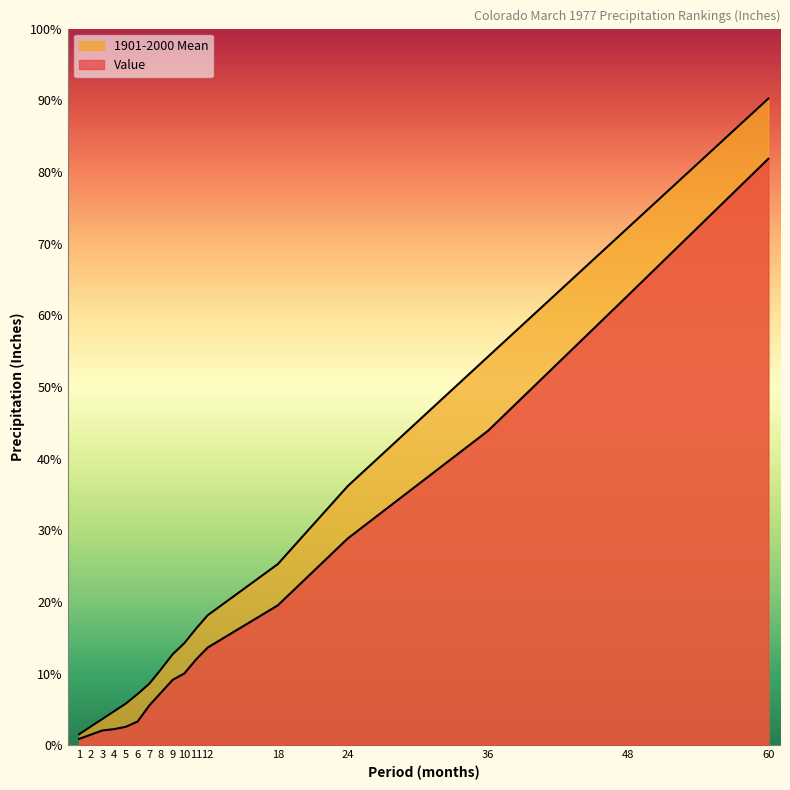

Which label corresponds to the largest value in the chart?

60